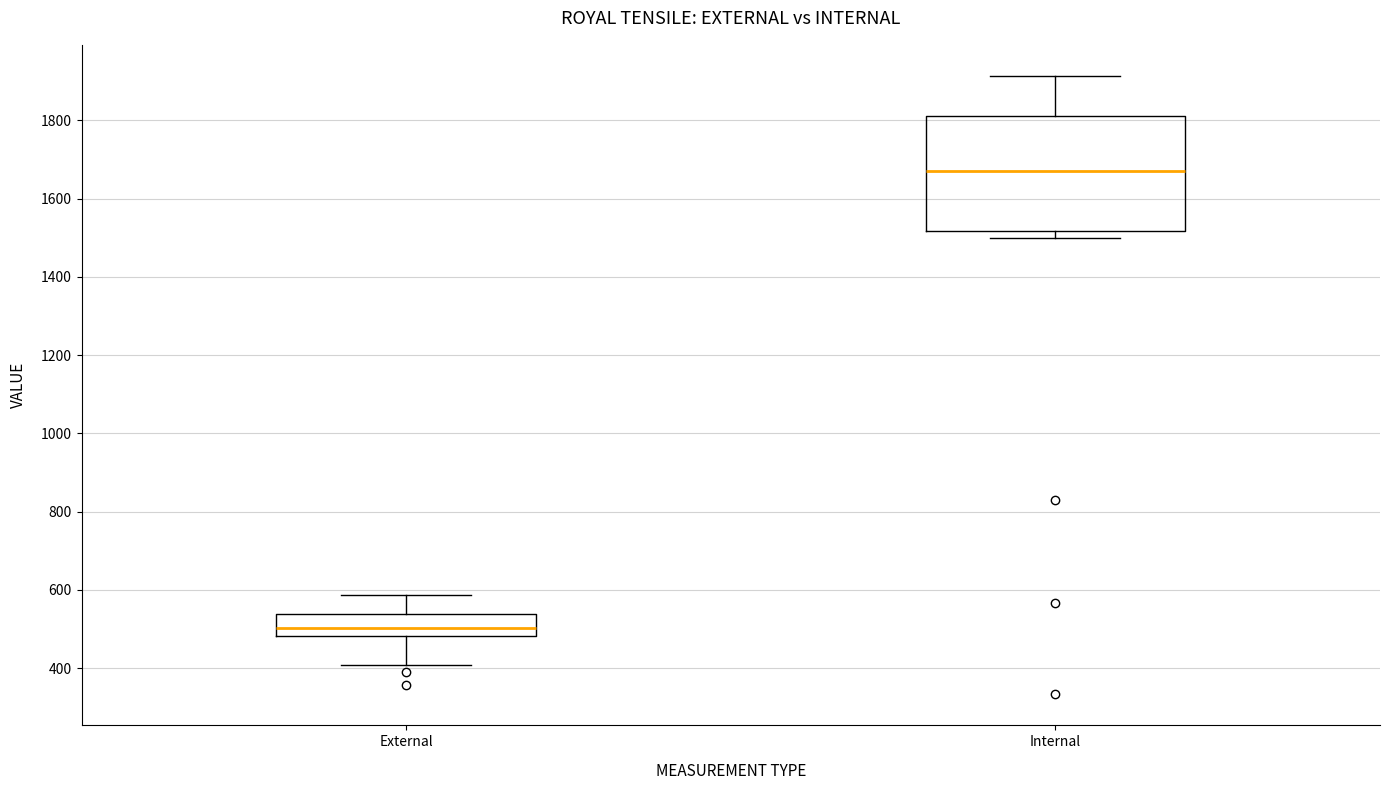

Reading left to right, read every box against the y-axis: the position of its median line, the range the box covers, and the ends of its whiskers. The values are not printed on the chart, so give them approximately, as read against the axis.

External: median 500, box 480 to 540, whiskers 400 to 580
Internal: median 1680, box 1520 to 1820, whiskers 1500 to 1920